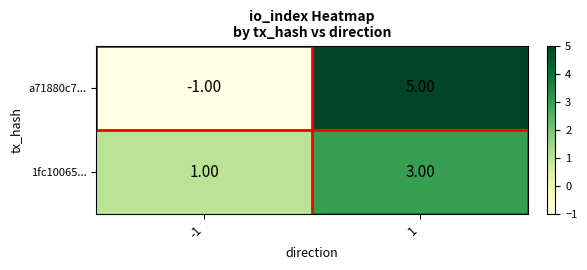

Rank the series by their maximum value, from lowest to highest.

1fc10065..., a71880c7...